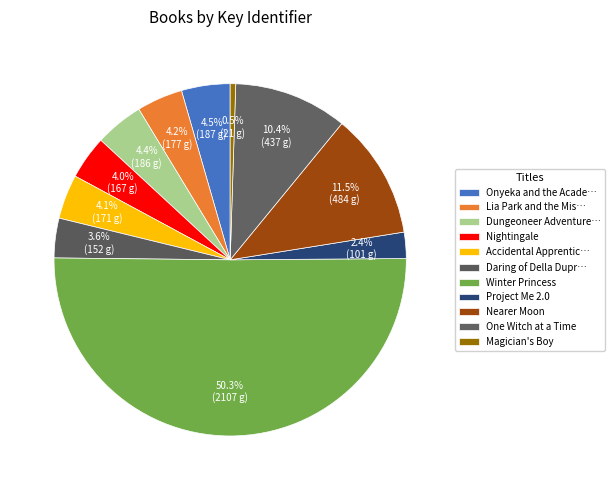

Which category accounts for the majority?

Winter Princess